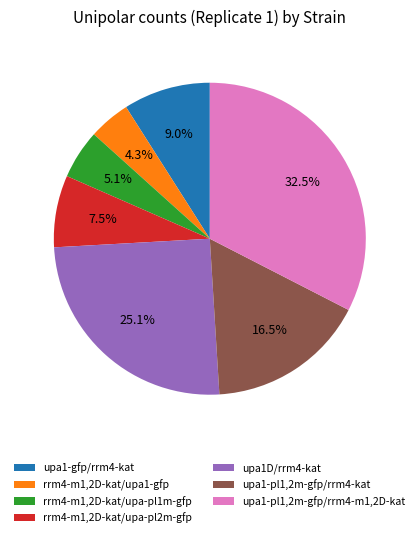

Is there any slice that represents more than half of the pie?

No